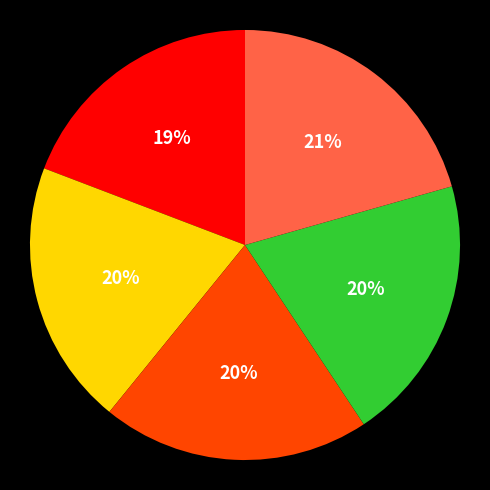

Count the number of slices in the pie.

5